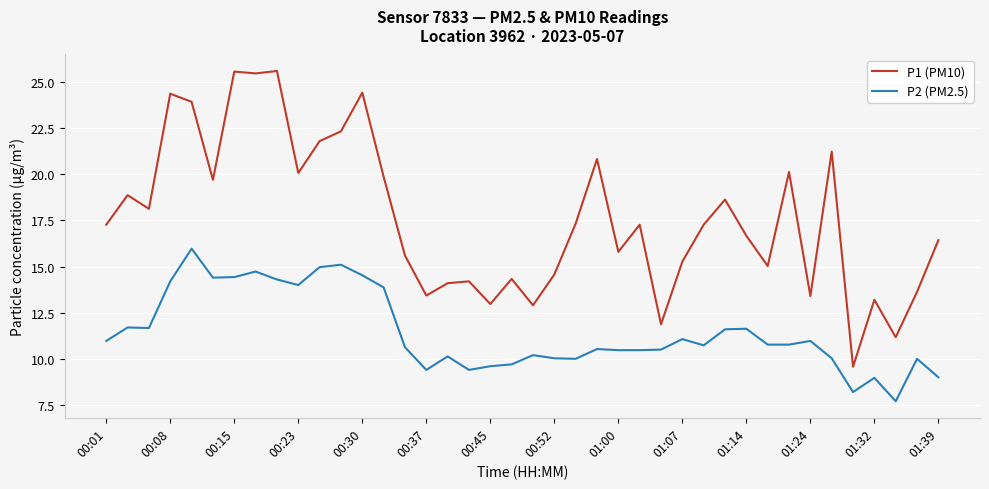

Does the chart display data point markers on the line(s)?

No